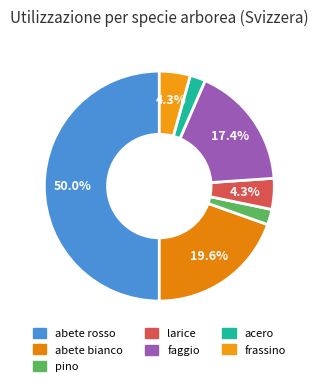

Which slice is the largest?

abete rosso